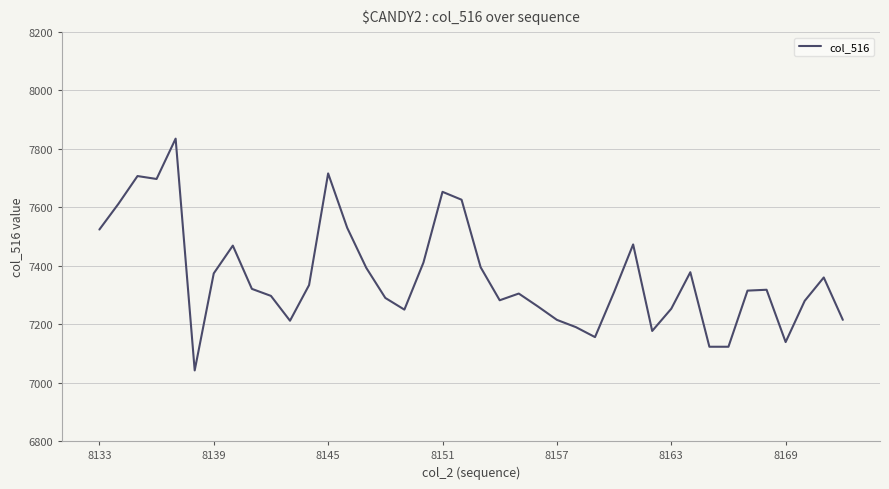

What is the difference between the maximum and minimum values?

793